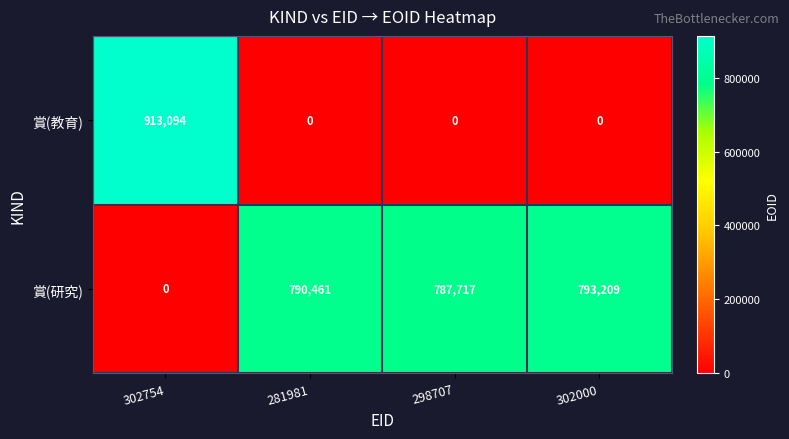

Which series has the largest range (max minus min)?

賞(教育)